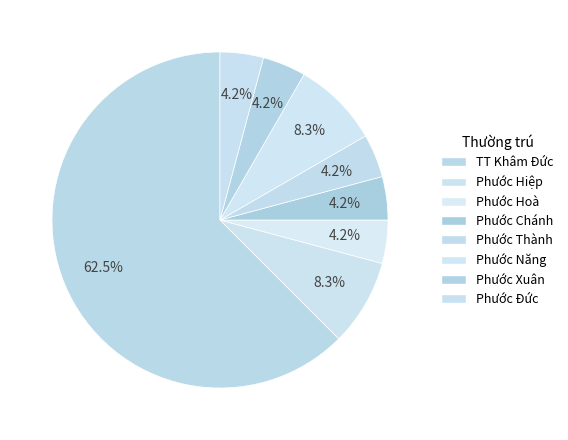

Approximately how many times larger is the value at Phước Xuân compared to Phước Thành?

1.0